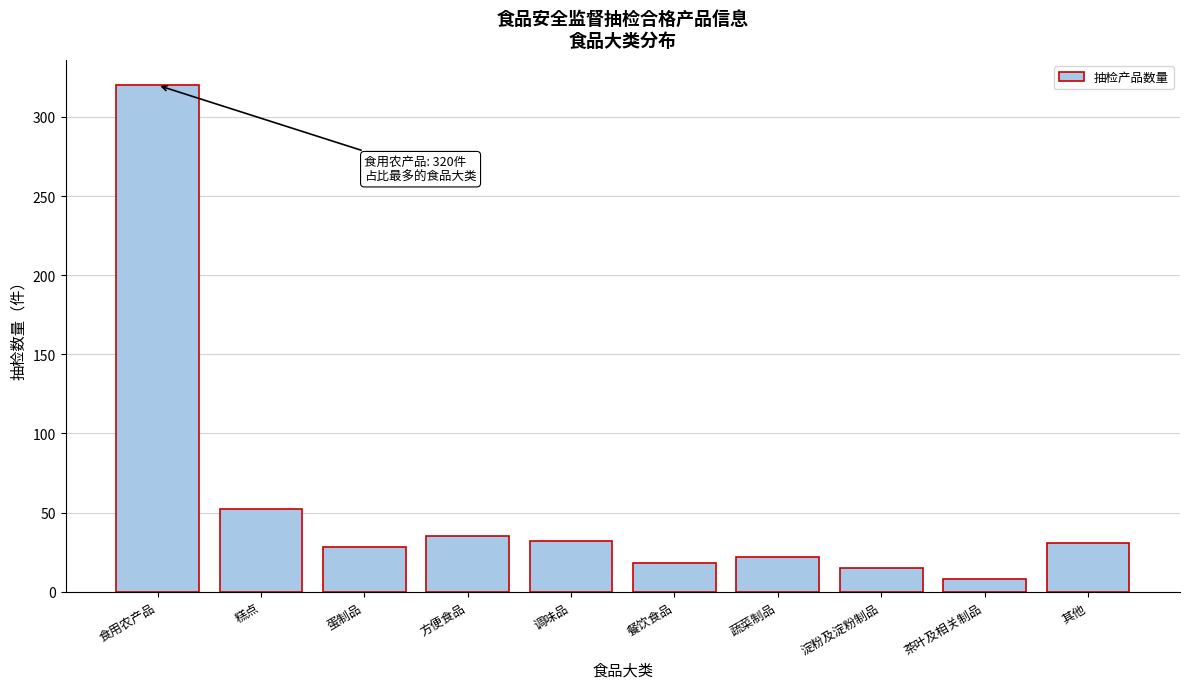

What is the sum of all values?

561